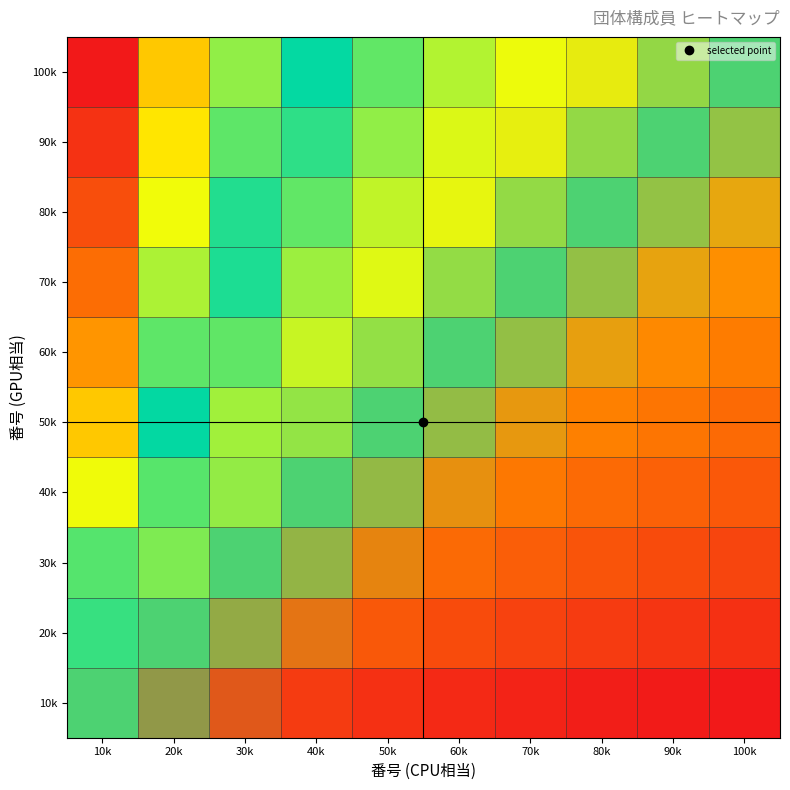

Reading right to left, what are all the values shown in this chart?

10k: 100k=0.0	90k=0.0	80k=0.0	70k=0.0	60k=0.0	50k=0.0	40k=0.1	30k=0.1	20k=0.1	10k=0.3
20k: 100k=0.0	90k=0.0	80k=0.1	70k=0.1	60k=0.1	50k=0.1	40k=0.1	30k=0.2	20k=0.3	10k=0.4
30k: 100k=0.1	90k=0.1	80k=0.1	70k=0.1	60k=0.1	50k=0.2	40k=0.2	30k=0.3	20k=0.4	10k=0.6
40k: 100k=0.1	90k=0.1	80k=0.1	70k=0.2	60k=0.2	50k=0.2	40k=0.3	30k=0.3	20k=0.4	10k=0.7
50k: 100k=0.1	90k=0.2	80k=0.2	70k=0.2	60k=0.2	50k=0.3	40k=0.3	30k=0.4	20k=0.5	10k=0.7
60k: 100k=0.2	90k=0.2	80k=0.2	70k=0.2	60k=0.3	50k=0.3	40k=0.4	30k=0.4	20k=0.6	10k=0.8
70k: 100k=0.2	90k=0.2	80k=0.2	70k=0.3	60k=0.3	50k=0.3	40k=0.4	30k=0.5	20k=0.6	10k=0.9
80k: 100k=0.2	90k=0.2	80k=0.3	70k=0.3	60k=0.3	50k=0.4	40k=0.4	30k=0.5	20k=0.7	10k=0.9
90k: 100k=0.2	90k=0.3	80k=0.3	70k=0.3	60k=0.4	50k=0.4	40k=0.5	30k=0.6	20k=0.7	10k=1.0
100k: 100k=0.3	90k=0.3	80k=0.3	70k=0.3	60k=0.4	50k=0.4	40k=0.5	30k=0.6	20k=0.7	10k=1.0